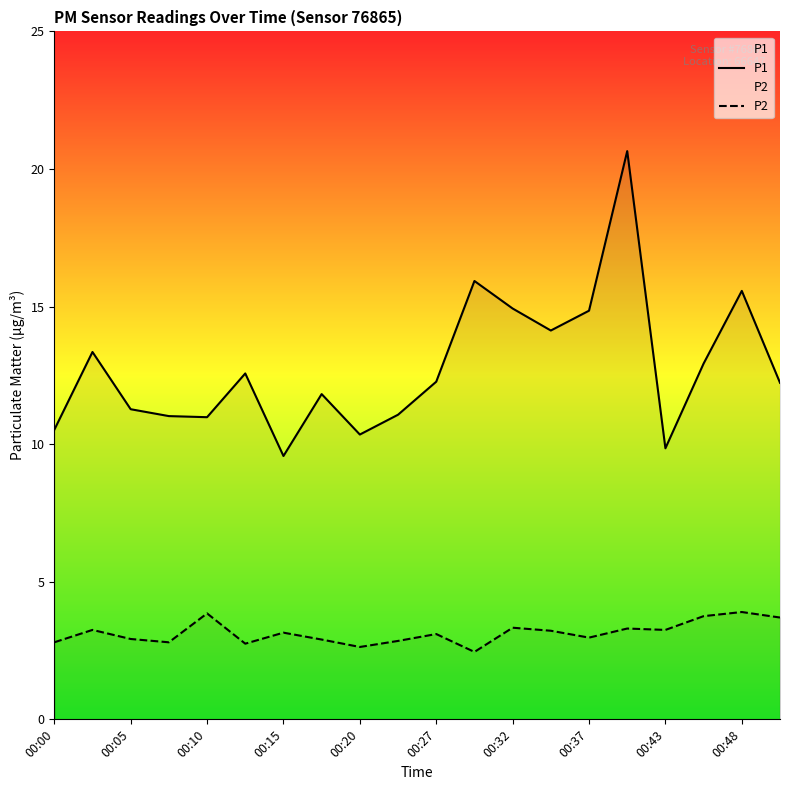

What is the approximate value of P1 at 00:05?

11.3